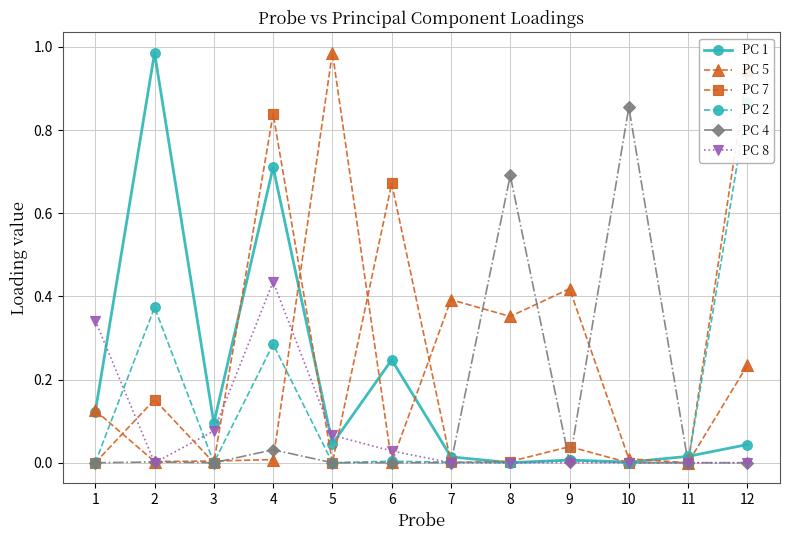

True or false: PC 7 and PC 1 intersect in this chart.

True